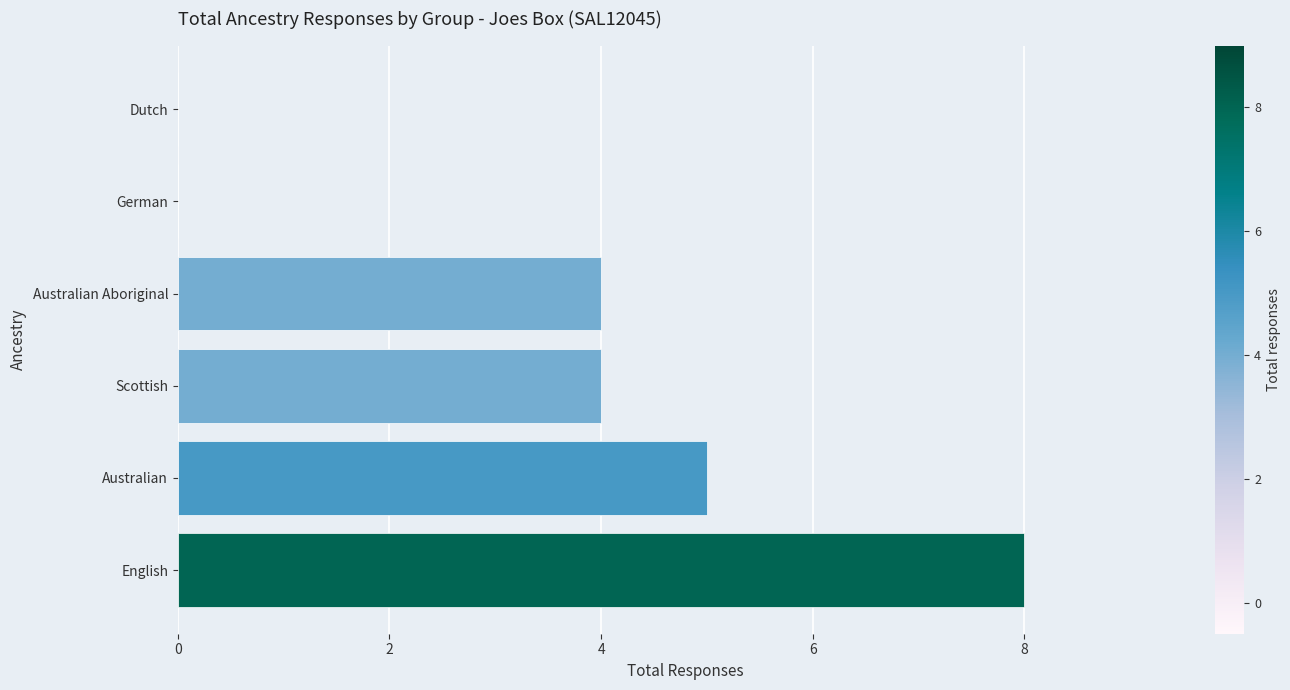

Reading bottom to top, transcribe all the data shown in this chart.

English=8	Australian=5	Scottish=4	Australian Aboriginal=4	German=0	Dutch=0